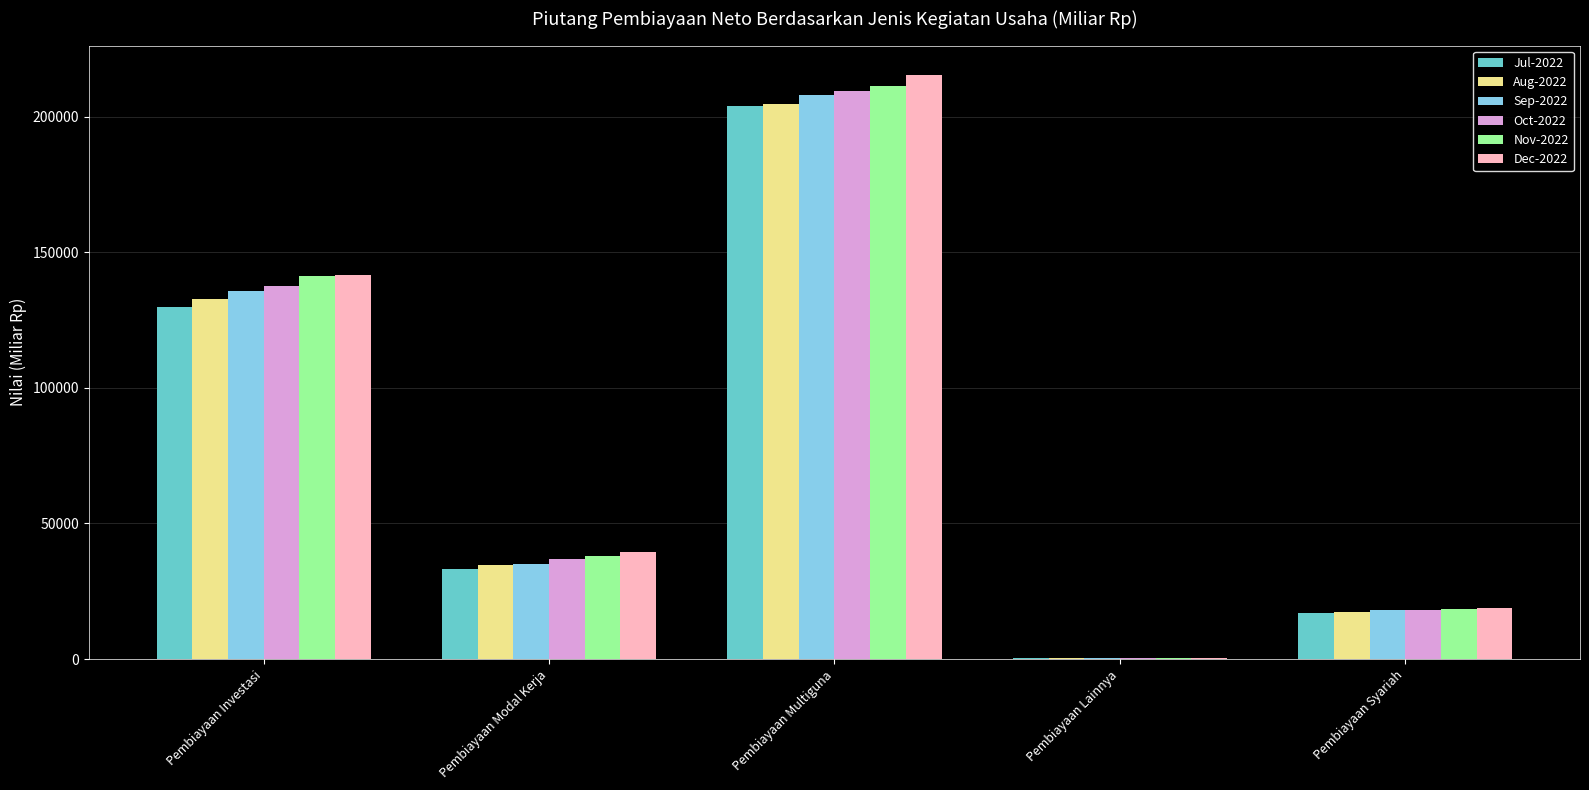

True or false: Aug-2022 has a value of 34597.3 at Pembiayaan Modal Kerja.

True